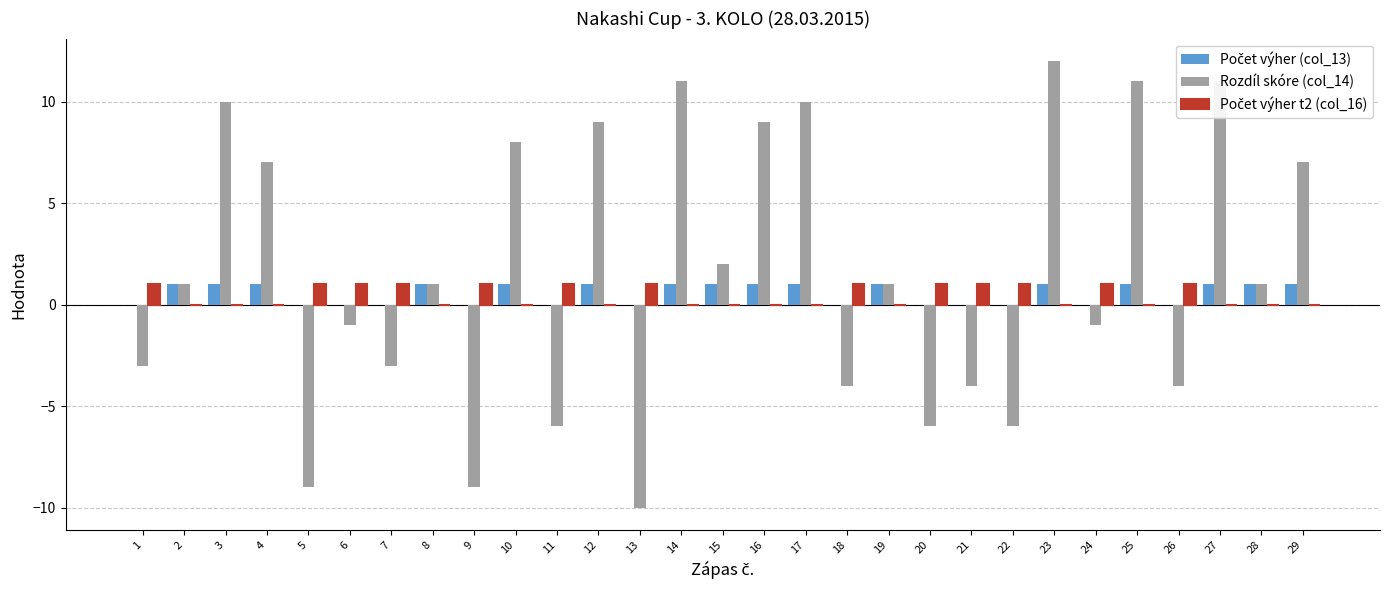

Which series has the largest total across all categories?

Rozdíl skóre (col_14)